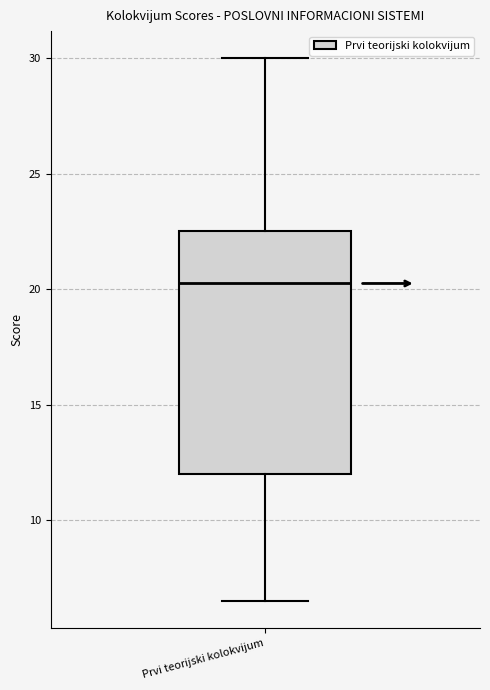

Transcribe this box plot: give where the median line is, the range the box spans, and where the two whiskers end, as read against the y-axis. The values are not printed on the chart, so give them approximately, as read against the axis.

median 20.5, box 12.0 to 22.5, whiskers 6.5 to 30.0